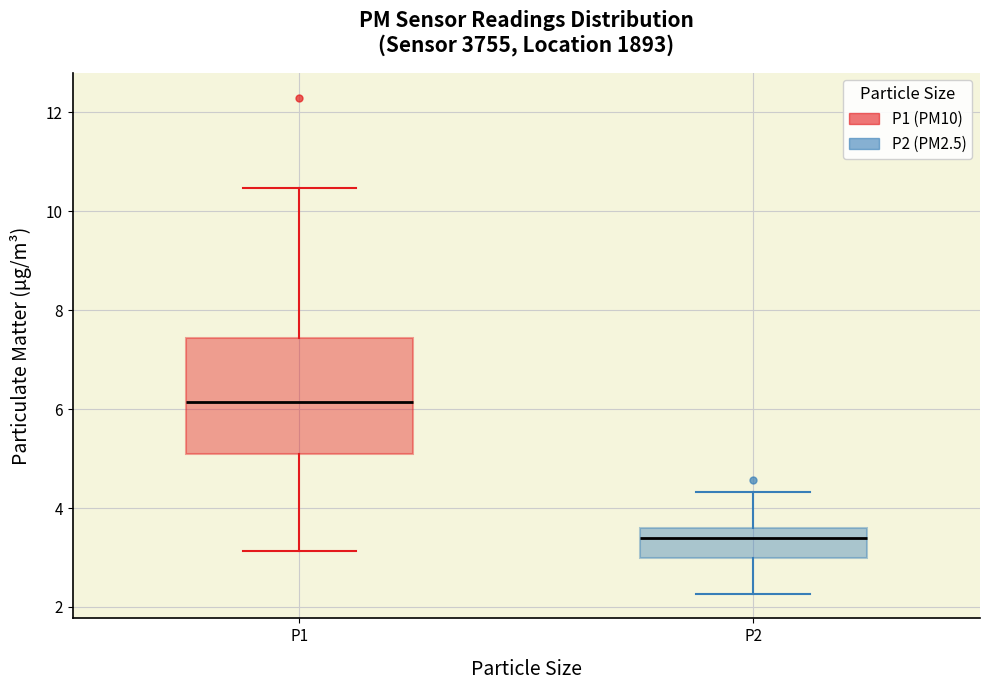

Reading left to right, transcribe this box plot: for each box, give where its median line is, the range the box spans, and where its two whiskers end, as read against the y-axis. The values are not printed on the chart, so give them approximately, as read against the axis.

P1: median 6.2, box 5.0 to 7.4, whiskers 3.2 to 10.4
P2: median 3.4, box 3.0 to 3.6, whiskers 2.2 to 4.4